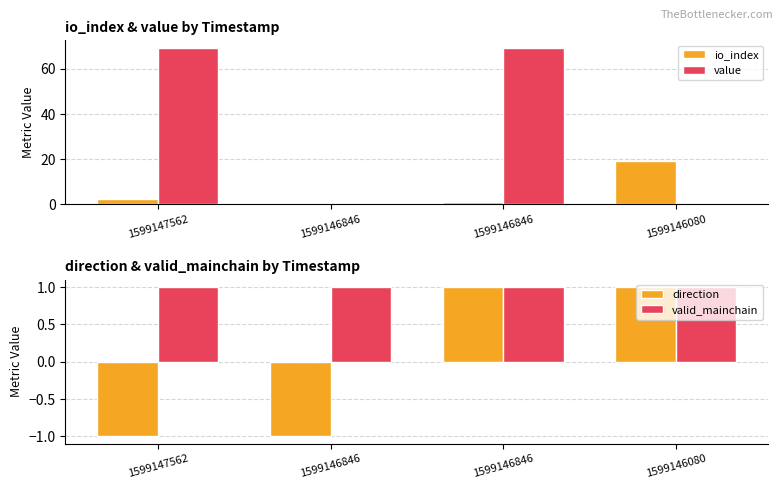

At 1599146080, list the series in order from smallest to largest.

value, direction, valid_mainchain, io_index